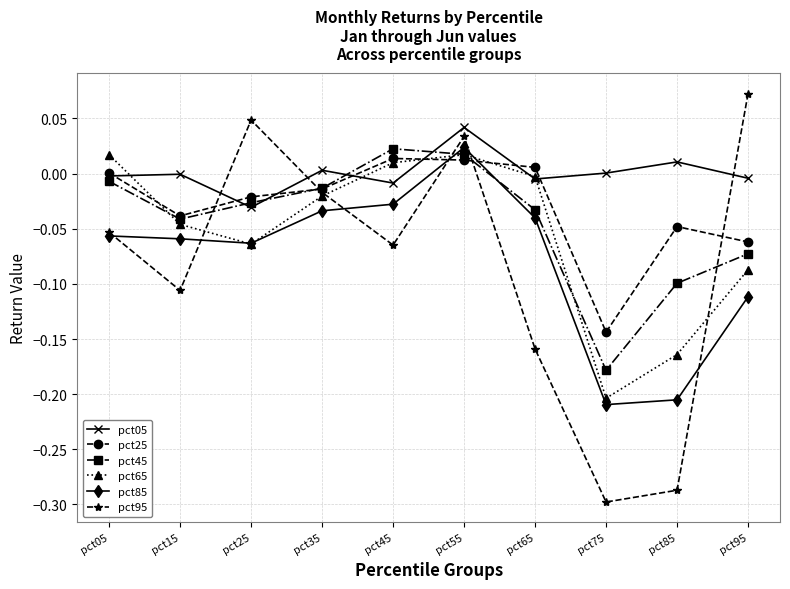

What are all the series names shown in the legend?

pct05, pct25, pct45, pct65, pct85, pct95